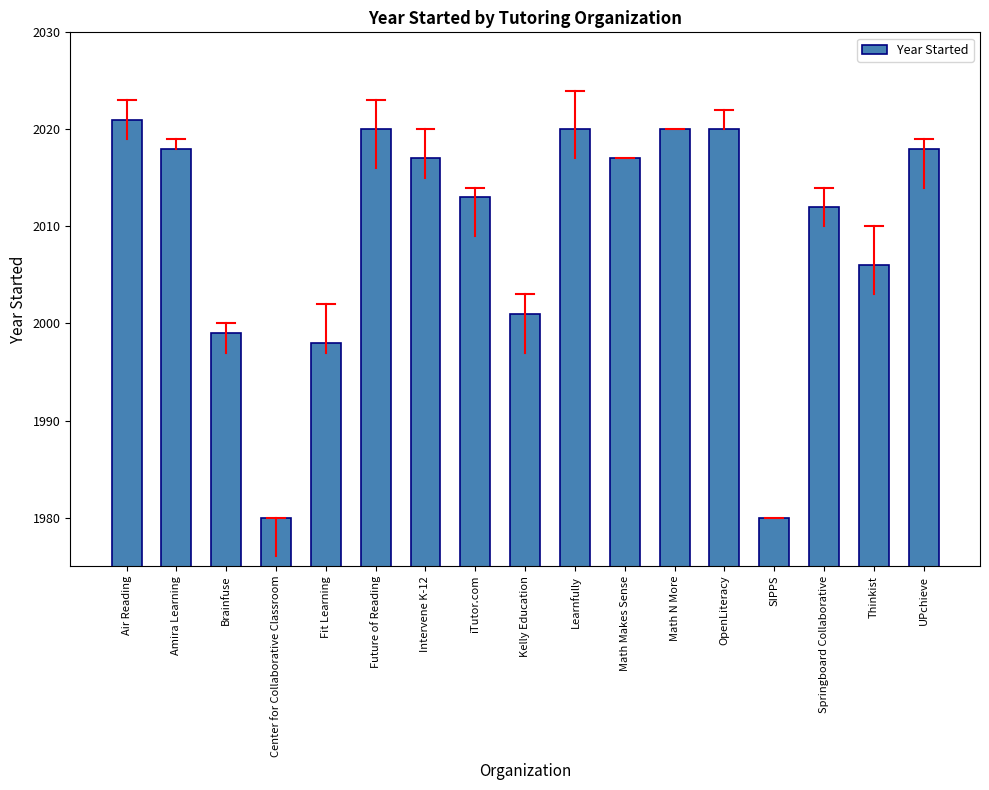

Reading left to right, transcribe all the data shown in this chart.

Air Reading=2021	Amira Learning=2018	Brainfuse=1999	Center for Collaborative Classroom=1980	Fit Learning=1998	Future of Reading=2020	Intervene K-12=2017	iTutor.com=2013	Kelly Education=2001	Learnfully=2020	Math Makes Sense=2017	Math N More=2020	OpenLiteracy=2020	SIPPS=1980	Springboard Collaborative=2012	Thinkist=2006	UPchieve=2018